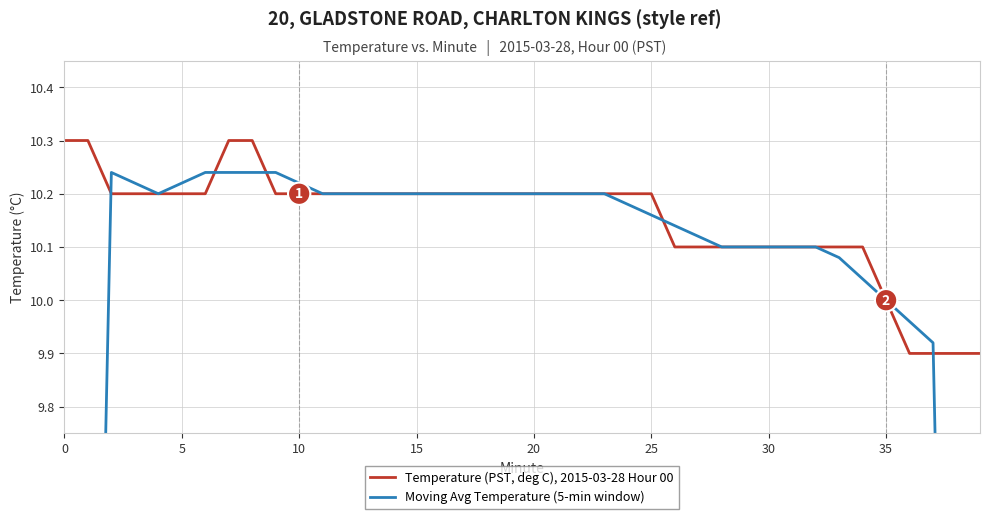

What is the minimum value for Temperature (PST, deg C), 2015-03-28 Hour 00?

9.9